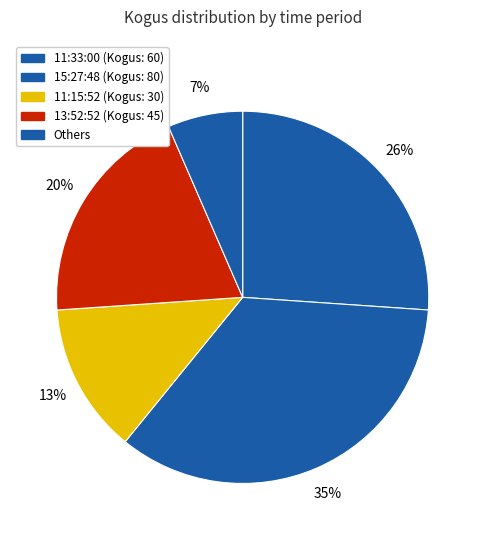

Which slice is the largest?

15:27:48